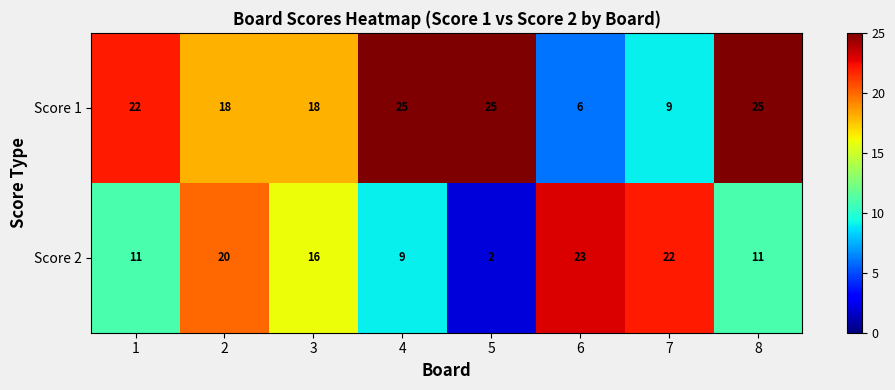

What is the sum of all Score 2 values?

114